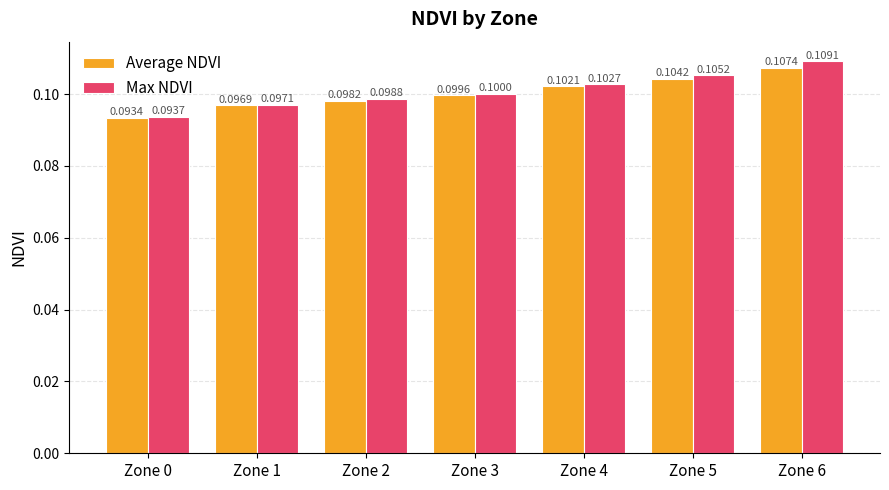

List the series in order of their peak value, lowest first.

Average NDVI, Max NDVI